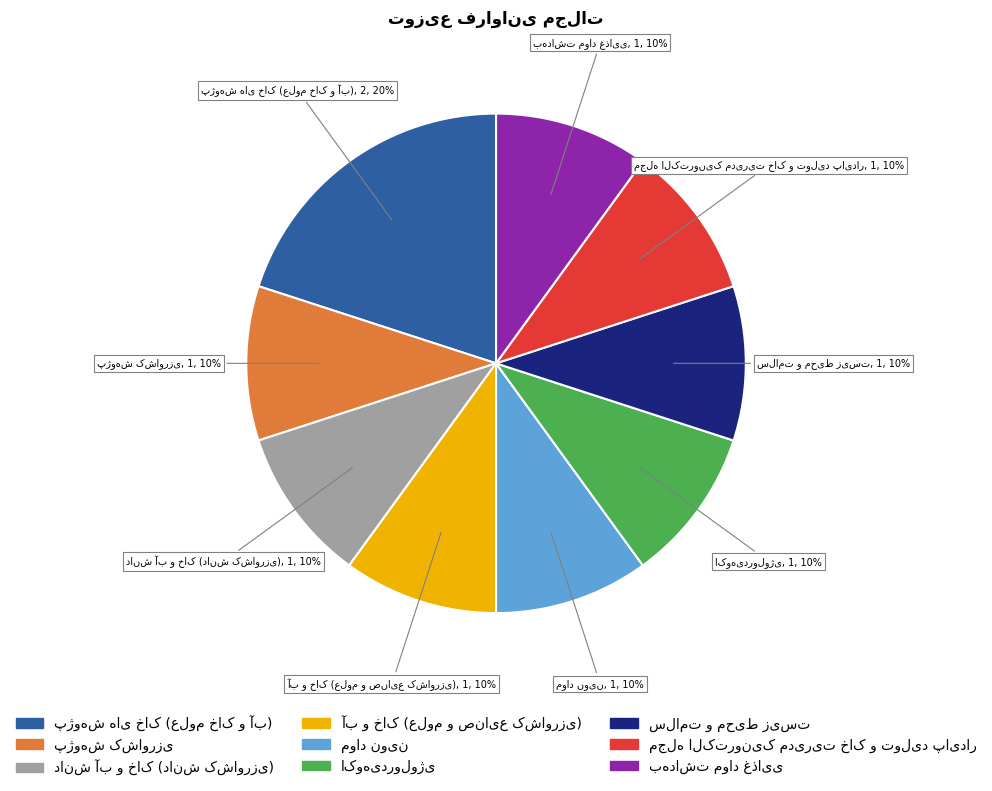

Is there any slice that represents more than half of the pie?

No